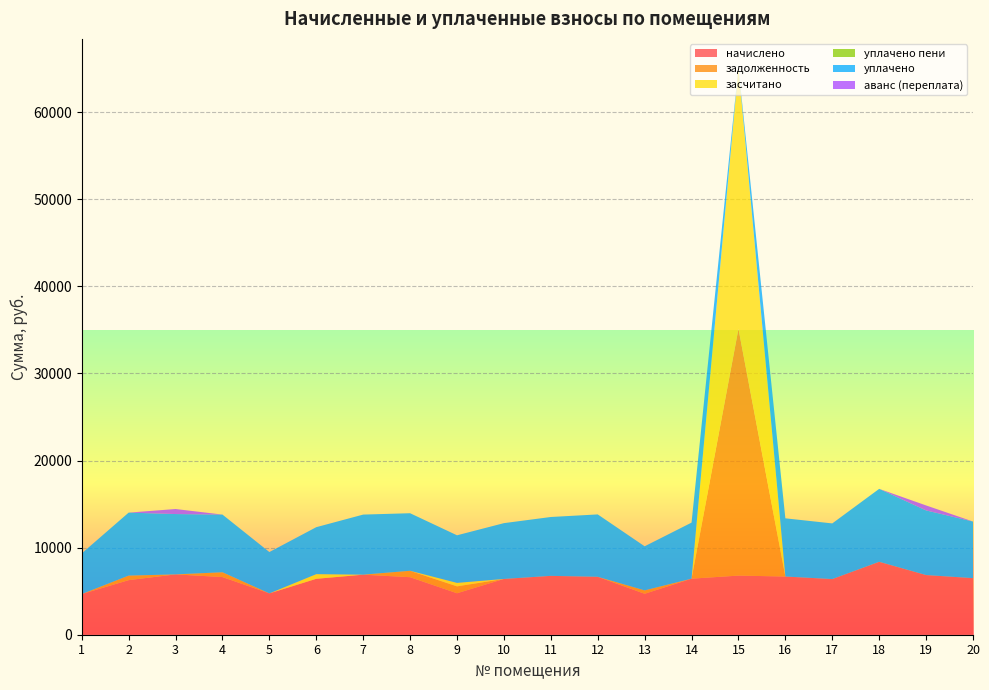

Reading left to right, transcribe all the data shown in this chart.

начислено: 1=4669.4	2=6266.9	3=6927.4	4=6620.2	5=4746.2	6=6420.5	7=6896.6	8=6604.9	9=4761.6	10=6405.1	11=6758.4	12=6650.9	13=4700.2	14=6435.7	15=6789.1	16=6681.6	17=6389.8	18=8371.2	19=6850.6	20=6497.3
задолженность: 1=0.0	2=522.2	3=0.0	4=551.7	5=0.0	6=0.0	7=0.0	8=732.4	9=791.7	10=0.0	11=0.0	12=0.0	13=391.7	14=0.0	15=28332.2	16=0.0	17=0.0	18=0.0	19=0.0	20=0.0
засчитано: 1=0.0	2=0.0	3=0.0	4=0.0	5=0.0	6=535.0	7=0.0	8=0.0	9=396.8	10=0.0	11=0.0	12=0.0	13=0.0	14=0.0	15=30029.5	16=0.0	17=0.0	18=0.0	19=0.0	20=0.0
уплачено пени: 1=0.0	2=0.0	3=0.0	4=0.0	5=0.0	6=0.0	7=0.0	8=6.5	9=2.3	10=0.0	11=0.0	12=0.0	13=0.0	14=0.0	15=0.0	16=0.0	17=0.0	18=4.2	19=0.0	20=0.0
уплачено: 1=4669.4	2=7229.8	3=6927.4	4=6620.2	5=4746.2	6=5392.2	7=6896.6	8=6604.9	9=5462.2	10=6405.1	11=6758.4	12=7161.8	13=5061.2	14=6435.7	15=0.0	16=6681.6	17=6389.8	18=8371.2	19=7421.4	20=6497.3
аванс (переплата): 1=0.0	2=0.0	3=577.3	4=0.0	5=0.0	6=0.0	7=0.0	8=0.0	9=0.0	10=0.0	11=0.0	12=0.0	13=0.0	14=0.0	15=0.0	16=0.0	17=0.0	18=0.0	19=570.9	20=0.0